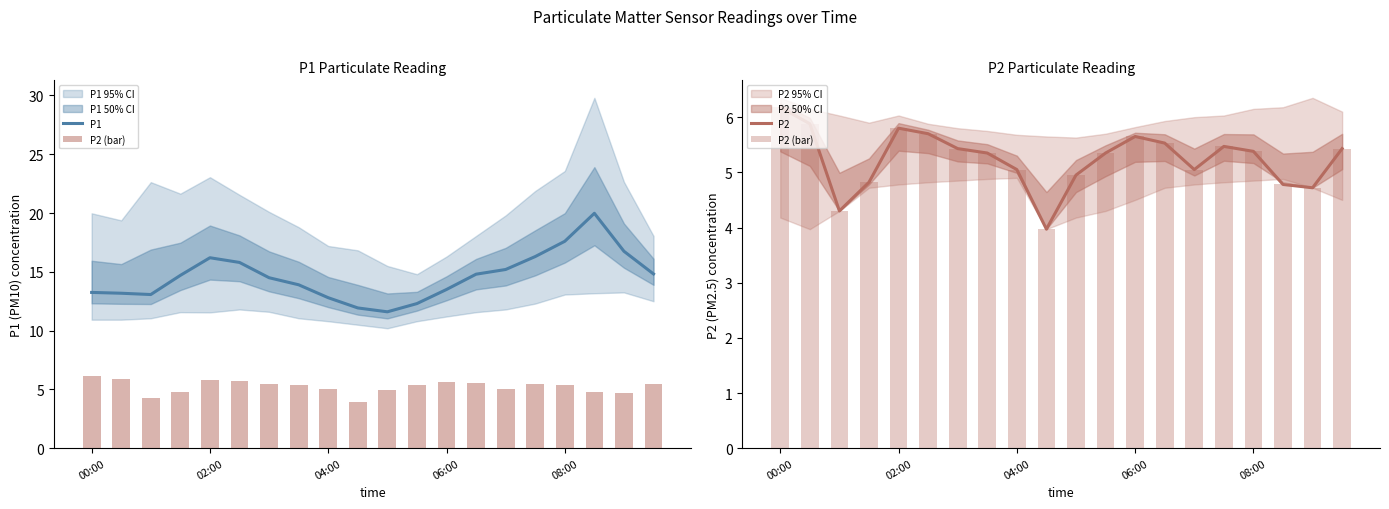

What is the sum of all P1 values?

292.2